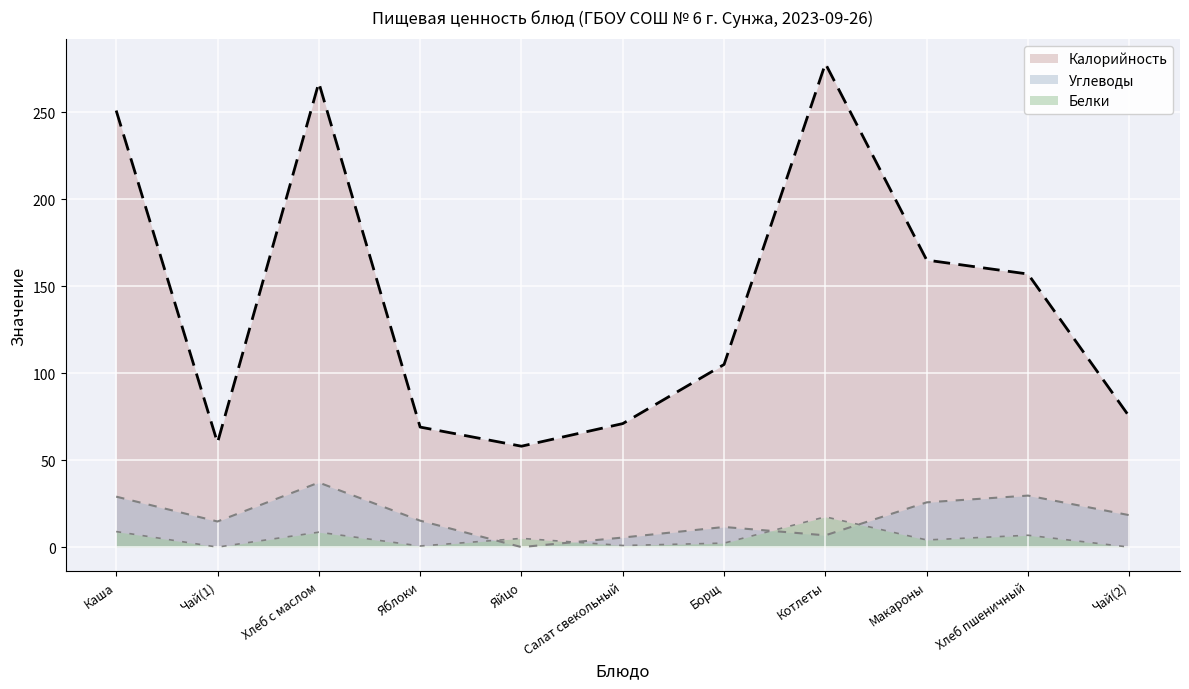

How many lines are shown in the chart?

3